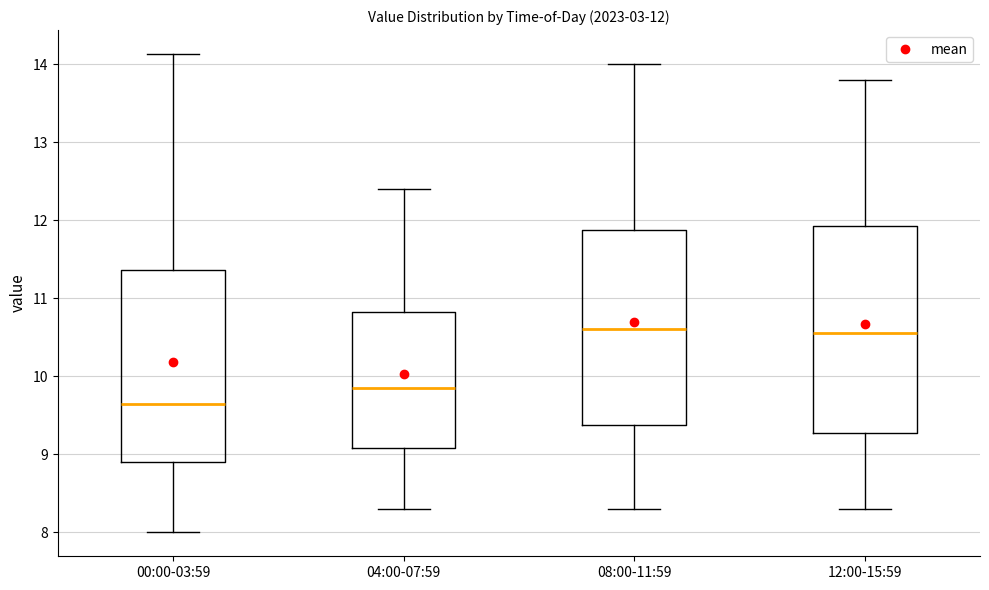

Comparing the boxes themselves (not the whiskers), which one is the tallest?

12:00-15:59